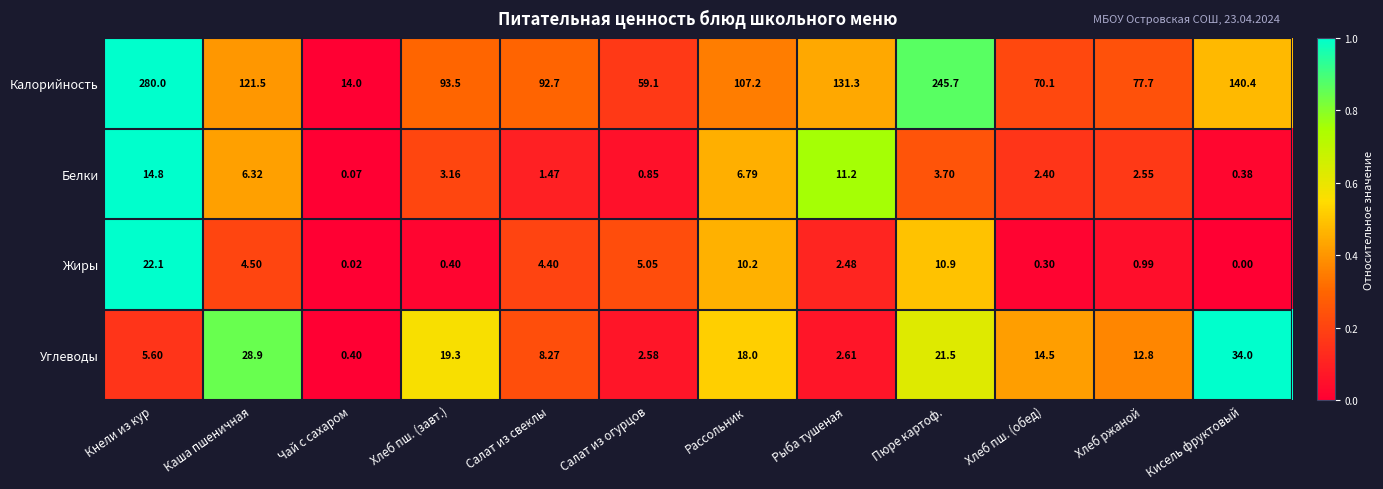

Which series has the largest range (max minus min)?

Калорийность